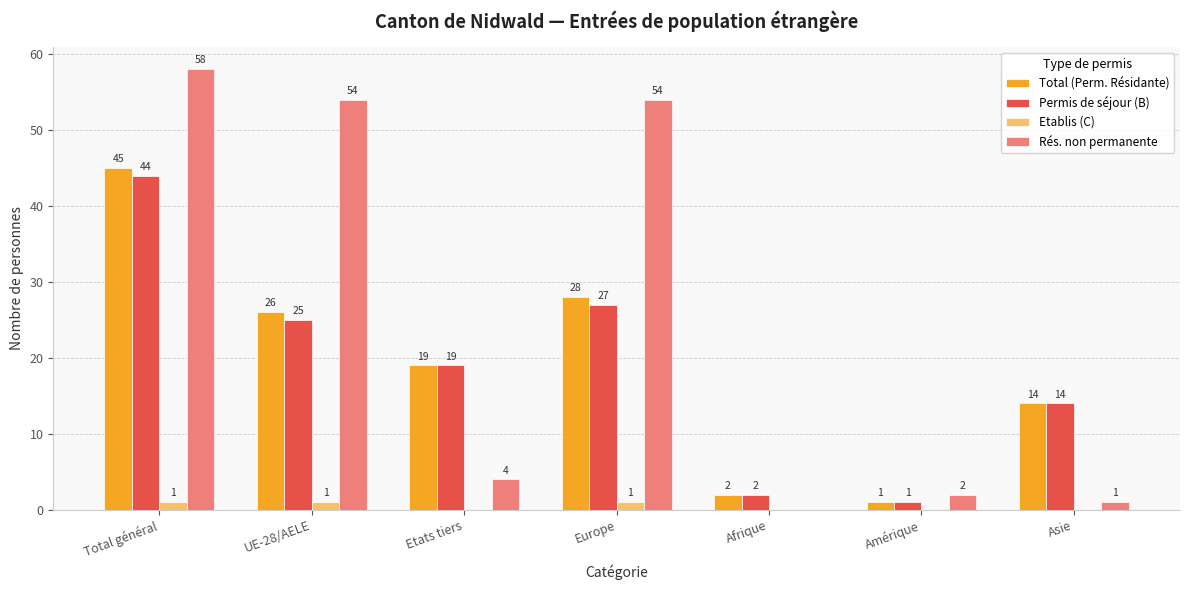

Which series changed the most between Total général and Afrique?

Rés. non permanente